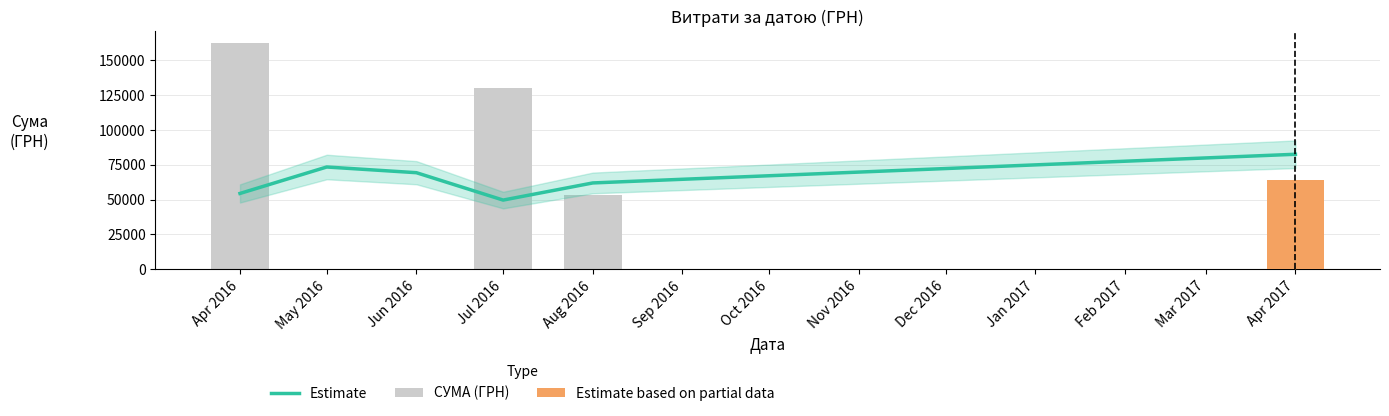

Is it true that Estimate equals 54403.5 at Apr 2016?

True